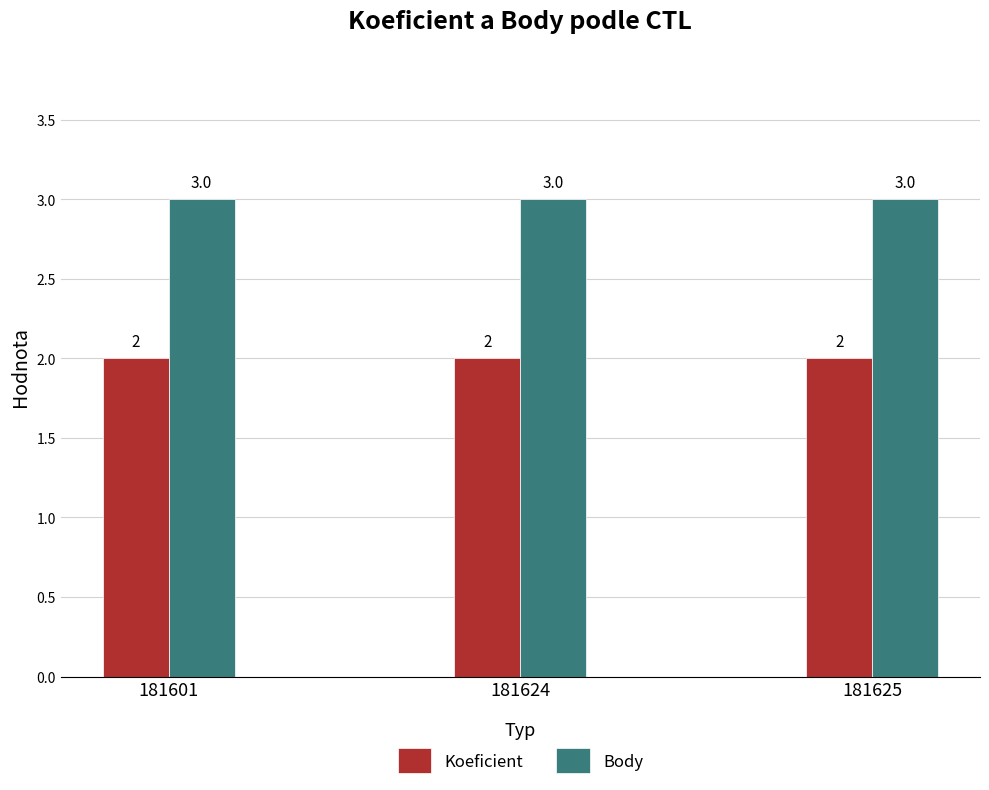

Reading right to left, transcribe all the data shown in this chart.

Koeficient: 181625=2	181624=2	181601=2
Body: 181625=3	181624=3	181601=3